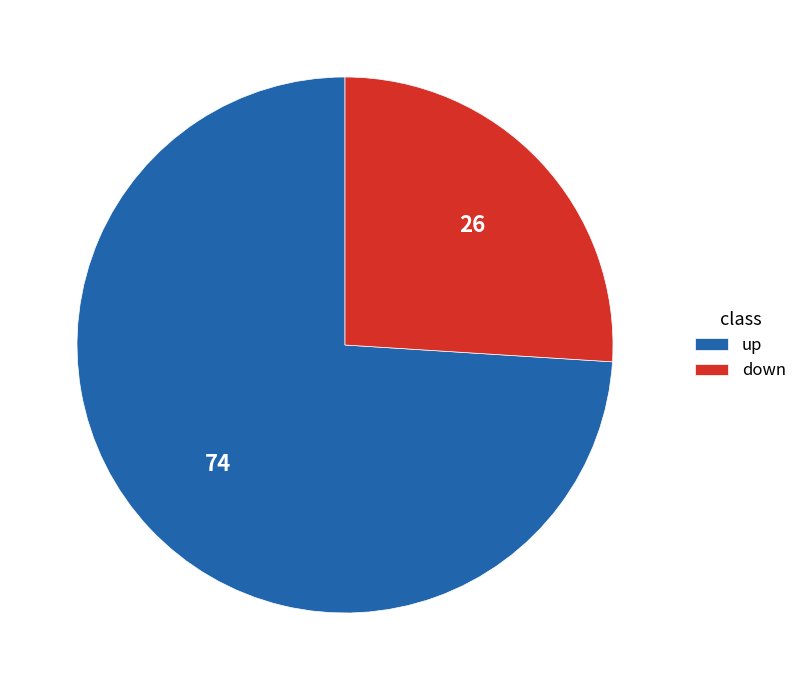

How many segments does this pie chart have?

2